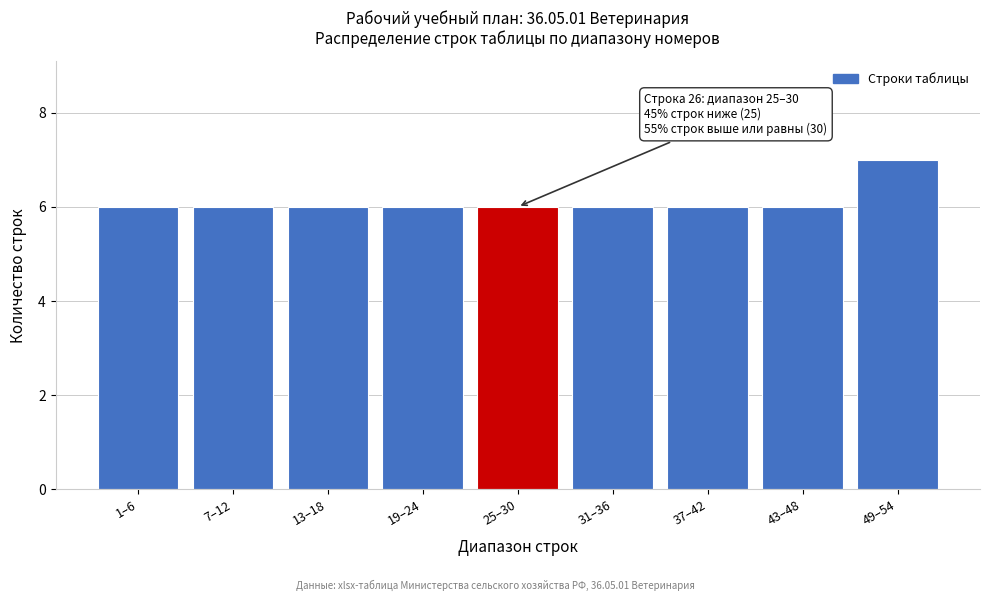

Reading left to right, list all the values displayed in this chart.

1–6=6	7–12=6	13–18=6	19–24=6	25–30=6	31–36=6	37–42=6	43–48=6	49–54=7